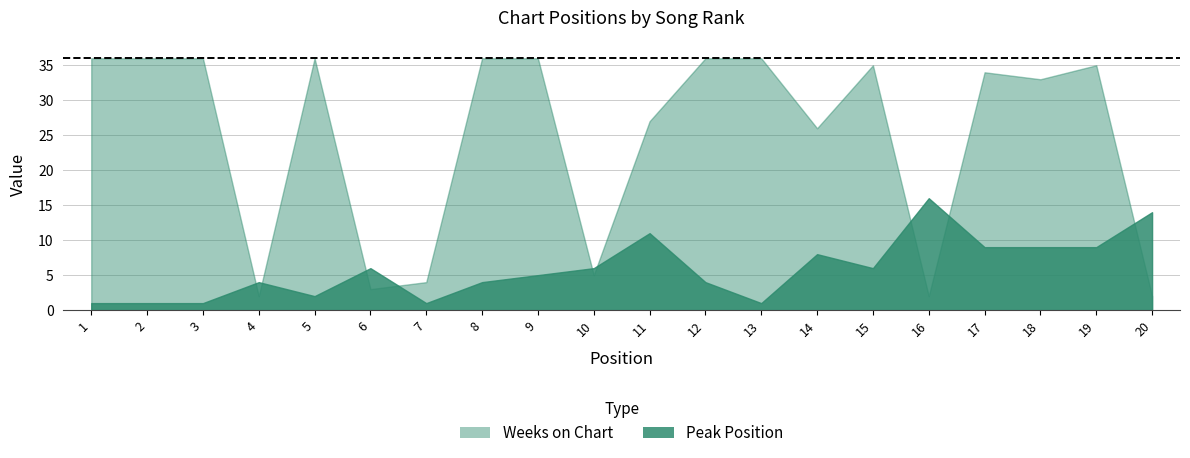

Which category has the lowest value in the Peak Position series?

1